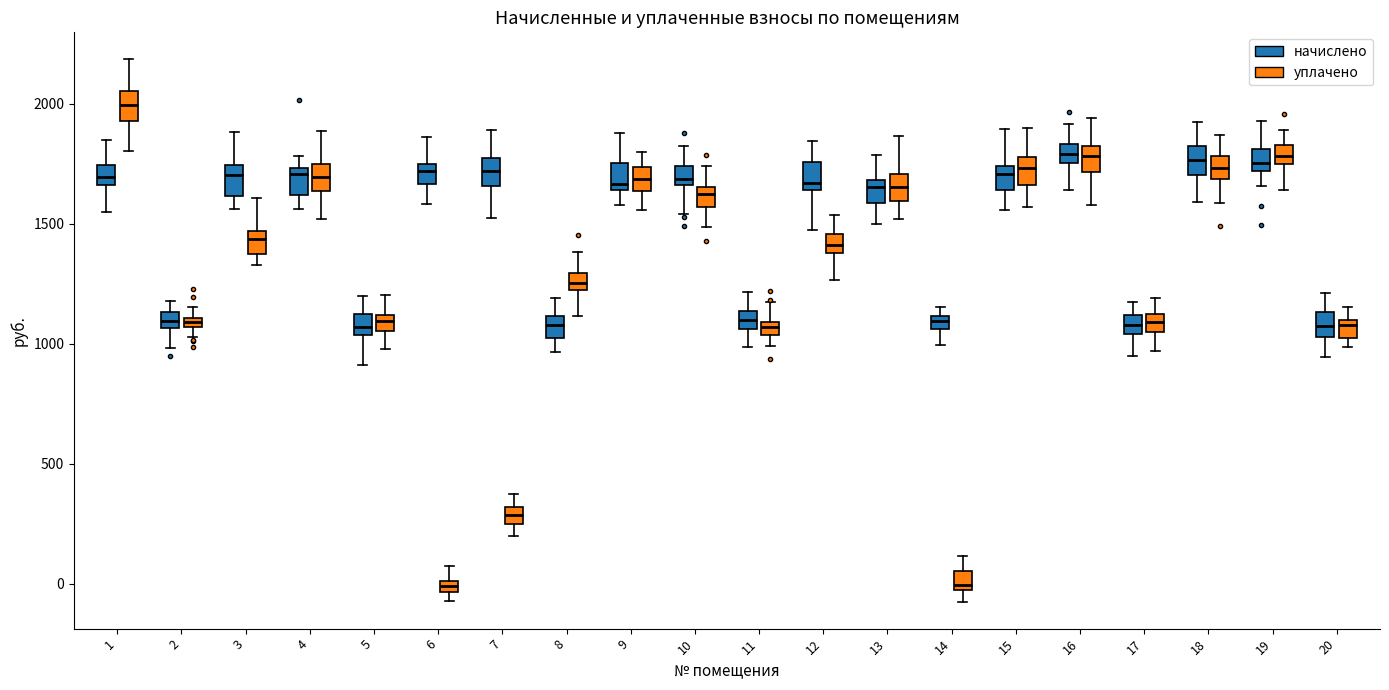

Where does the median line of the box for 18 (начислено) sit on the y-axis? The values are not printed on the chart, so give them approximately, as read against the axis.

1750